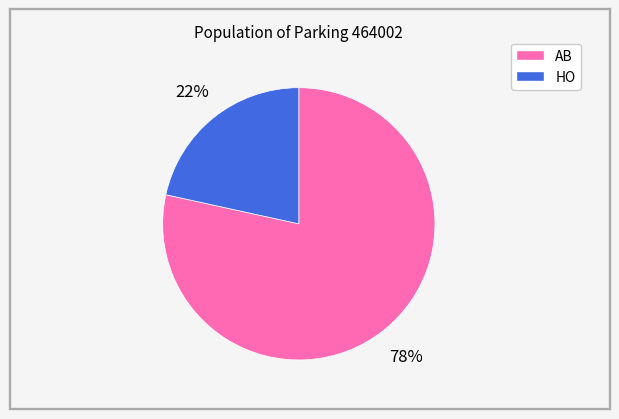

The AB slice represents 78% of the pie. True or false?

True